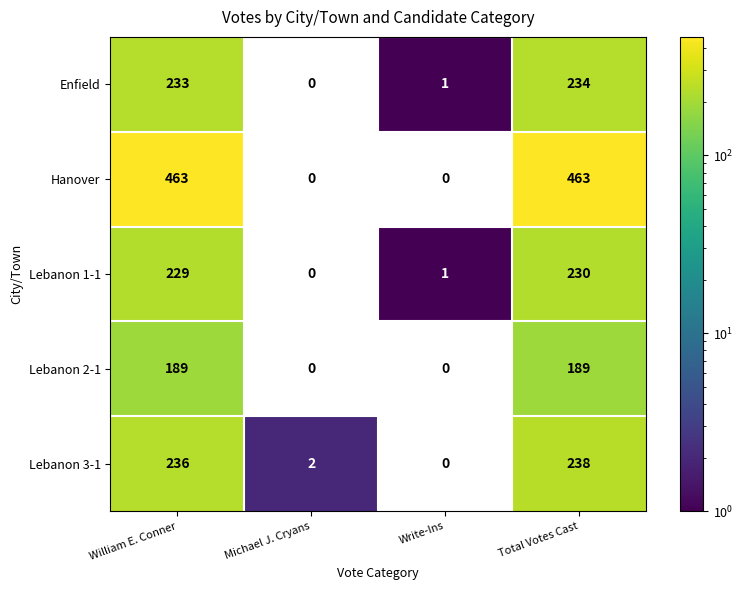

Read the Lebanon 2-1 value at Total Votes Cast, to the nearest 5.

190